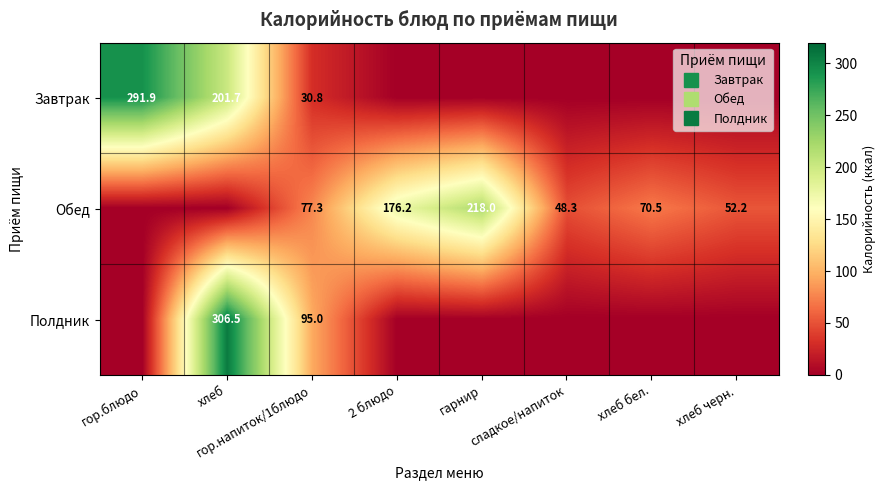

The value of Обед at хлеб is 143.8. True or false?

False